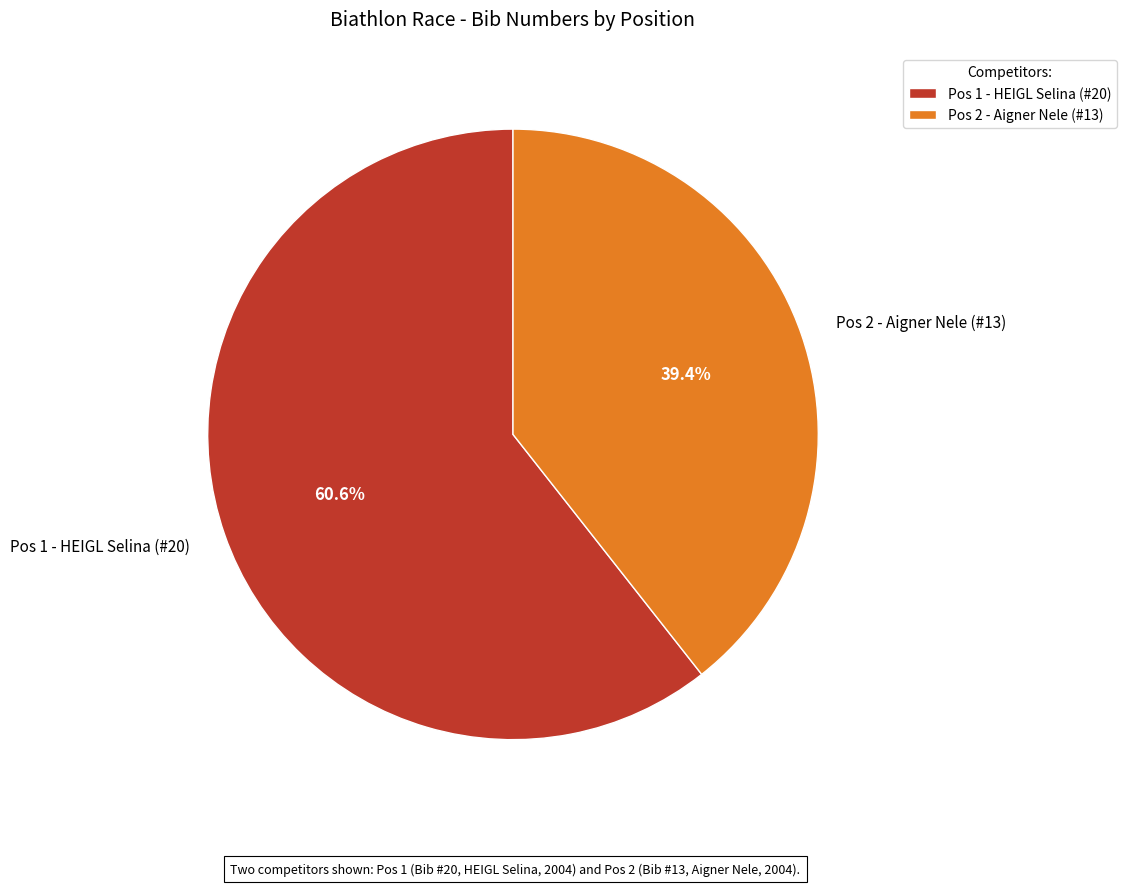

Is there a majority slice in this chart?

Yes